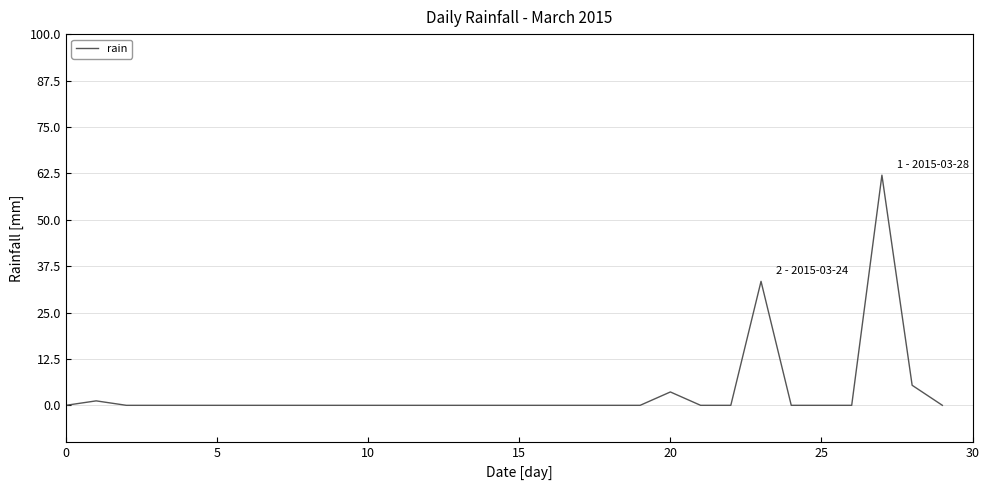

What is the greatest value displayed?

62.0